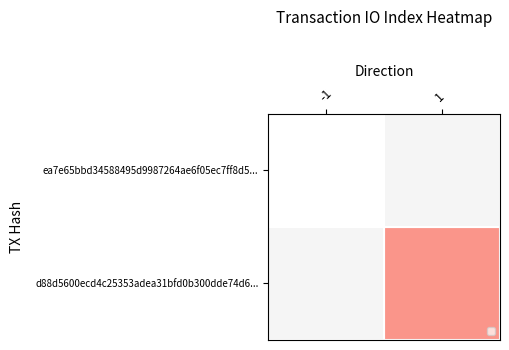

List the labels in order of ea7e65bbd34588495d9987264ae6f05ec7ff8d5... value, largest first.

-1, 1